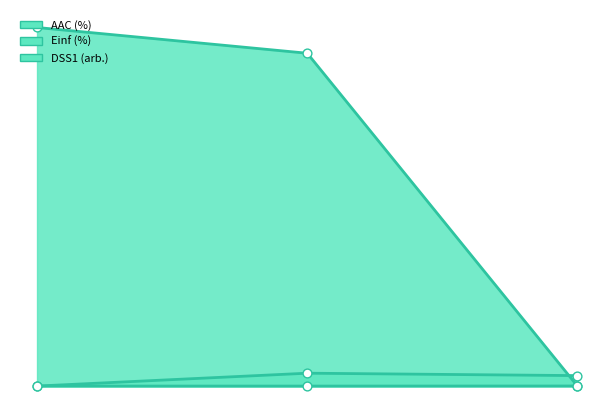

Is the value of AAC (%) at 0.01 greater than the value of Einf (%) at 0.01?

No